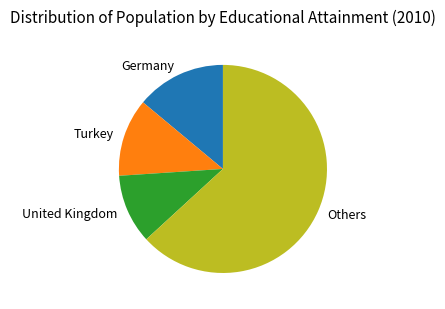

Count the number of slices in the pie.

4